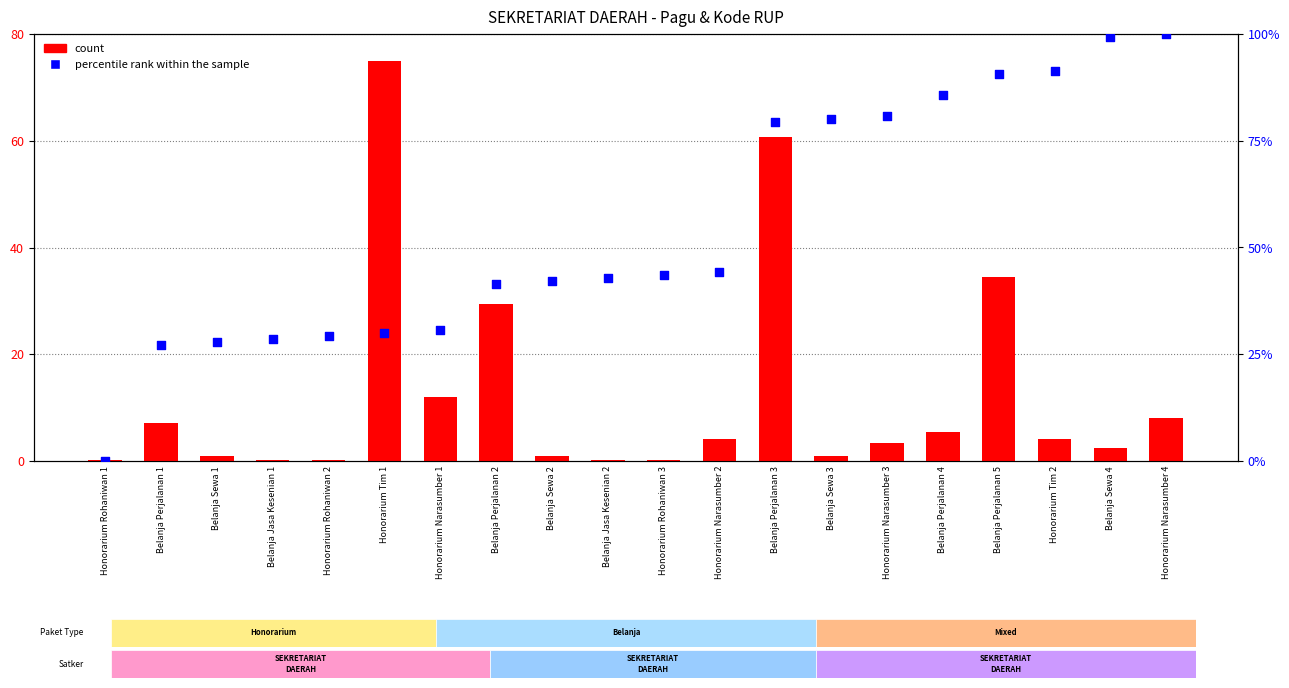

Which series has the largest Y range (max minus min)?

percentile rank within the sample